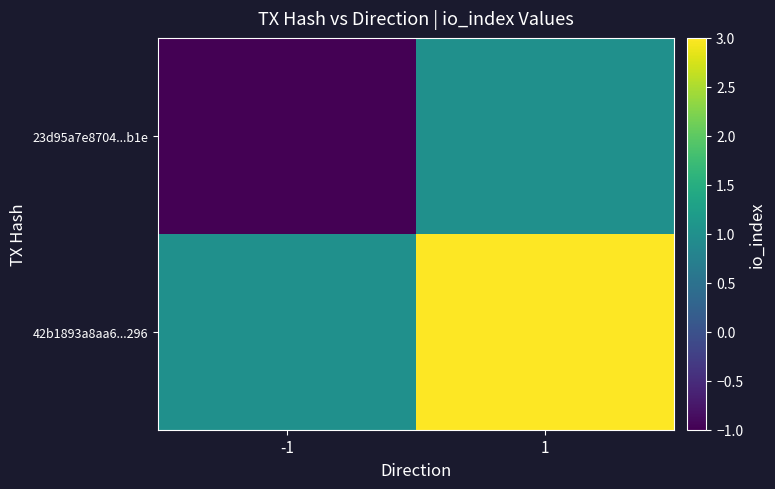

Reading right to left, what are all the values shown in this chart?

23d95a7e8704...b1e: 1=1	-1=-1
42b1893a8aa6...296: 1=3	-1=1